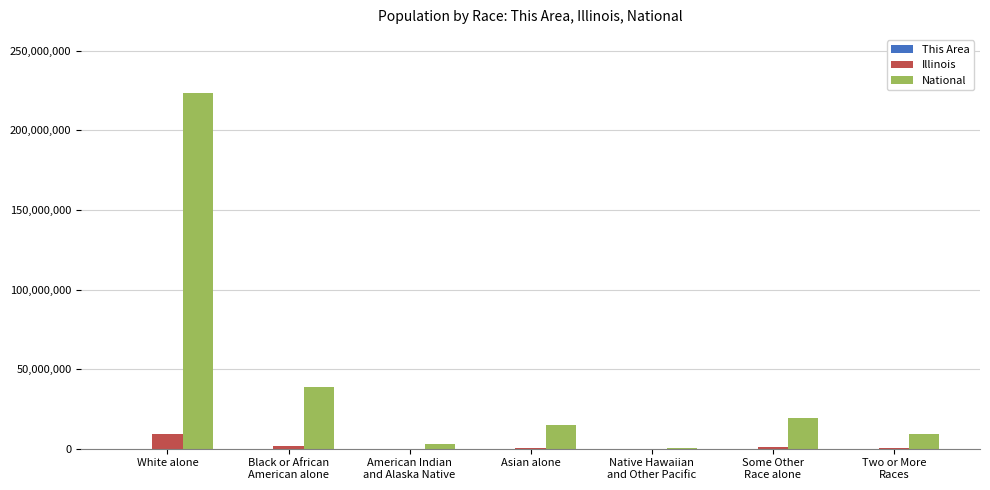

What is the greatest value displayed?

223553265